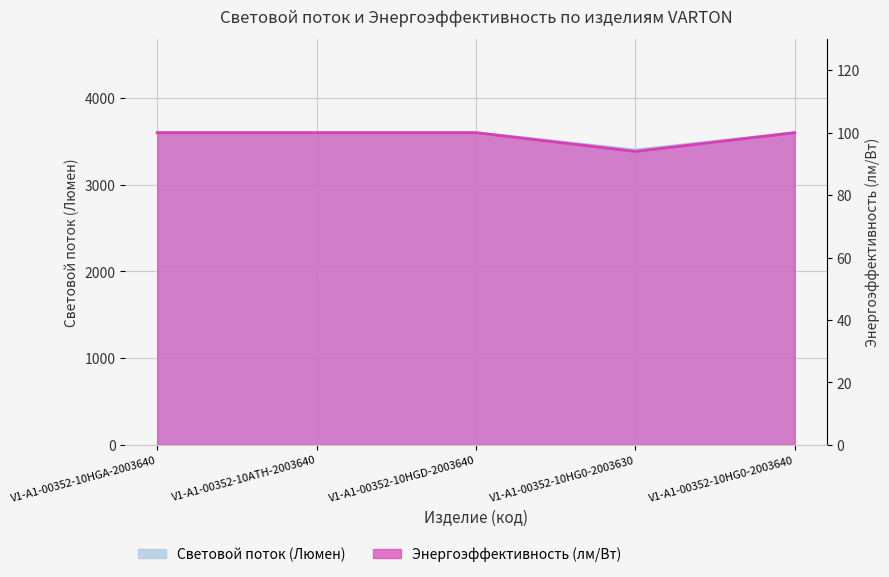

Reading right to left, list all the values displayed in this chart.

Световой поток (Люмен): V1-A1-00352-10HG0-2003640=3600	V1-A1-00352-10HG0-2003630=3400	V1-A1-00352-10HGD-2003640=3600	V1-A1-00352-10ATH-2003640=3600	V1-A1-00352-10HGA-2003640=3600
Энергоэффективность (лм/Вт): V1-A1-00352-10HG0-2003640=100	V1-A1-00352-10HG0-2003630=94	V1-A1-00352-10HGD-2003640=100	V1-A1-00352-10ATH-2003640=100	V1-A1-00352-10HGA-2003640=100